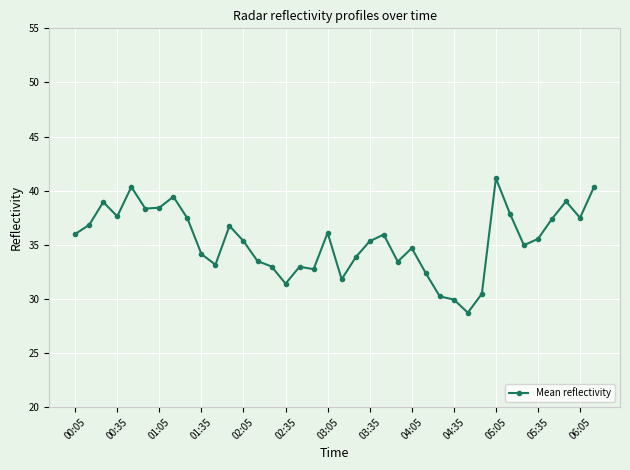

What is the value of the 19th point from the left?

36.1